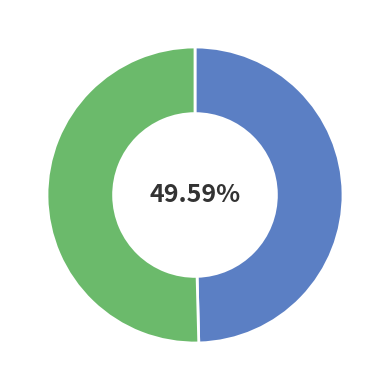

Count the number of slices in the pie.

2